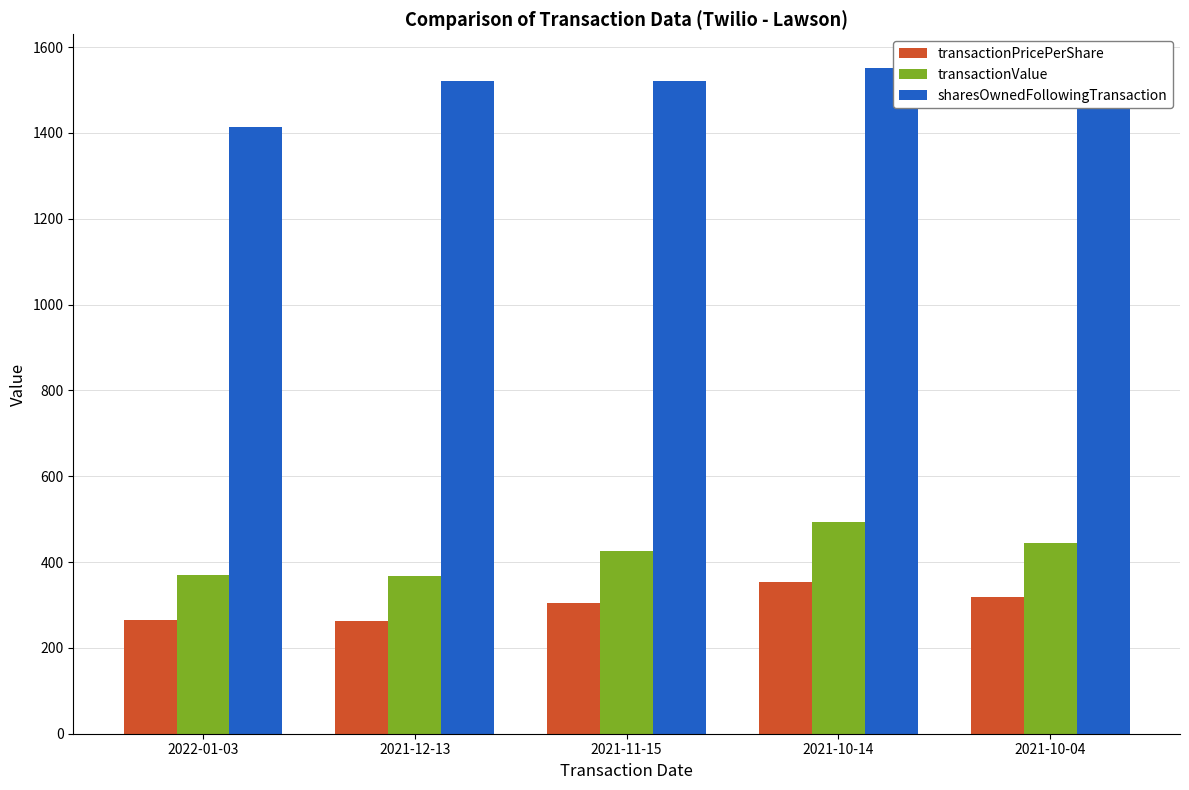

At which label is transactionValue closest to 431?

2021-11-15